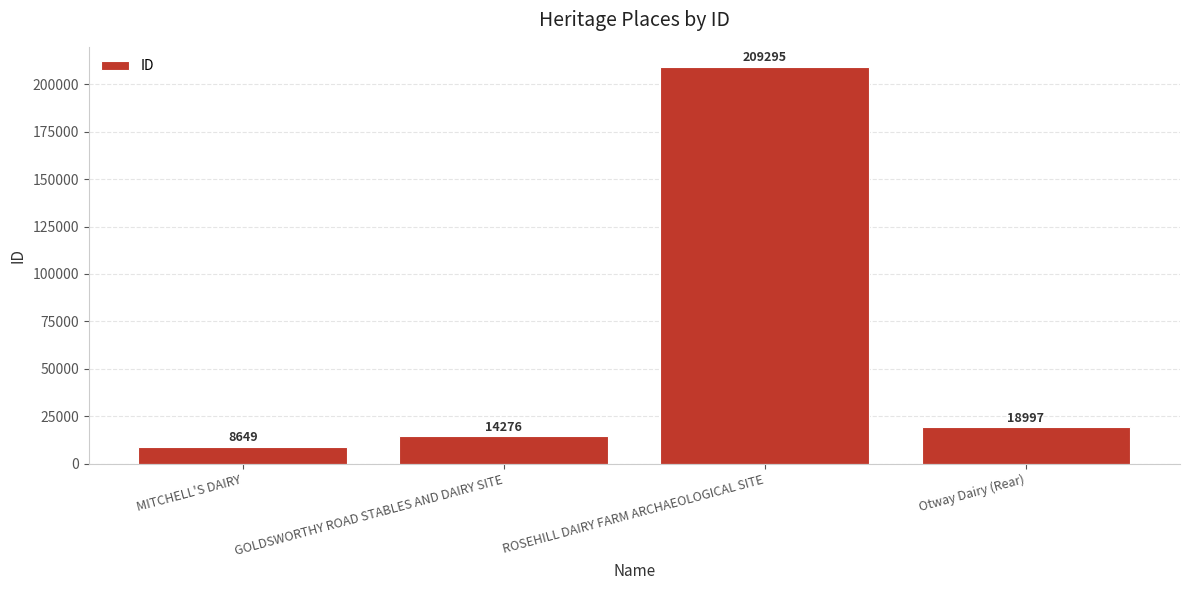

Which has a higher value, GOLDSWORTHY ROAD STABLES AND DAIRY SITE or ROSEHILL DAIRY FARM ARCHAEOLOGICAL SITE?

ROSEHILL DAIRY FARM ARCHAEOLOGICAL SITE